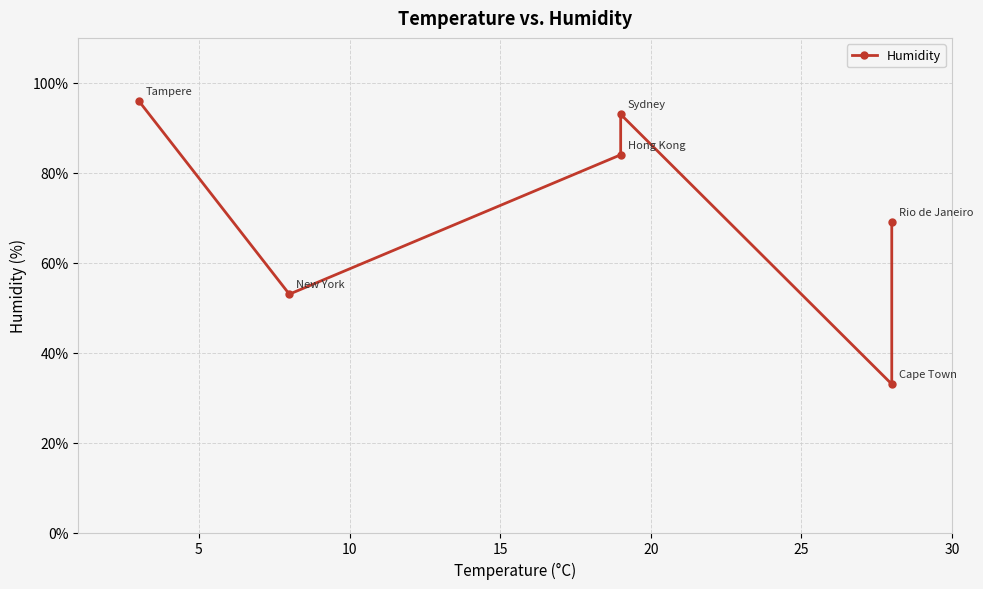

What is the smallest value displayed?

33